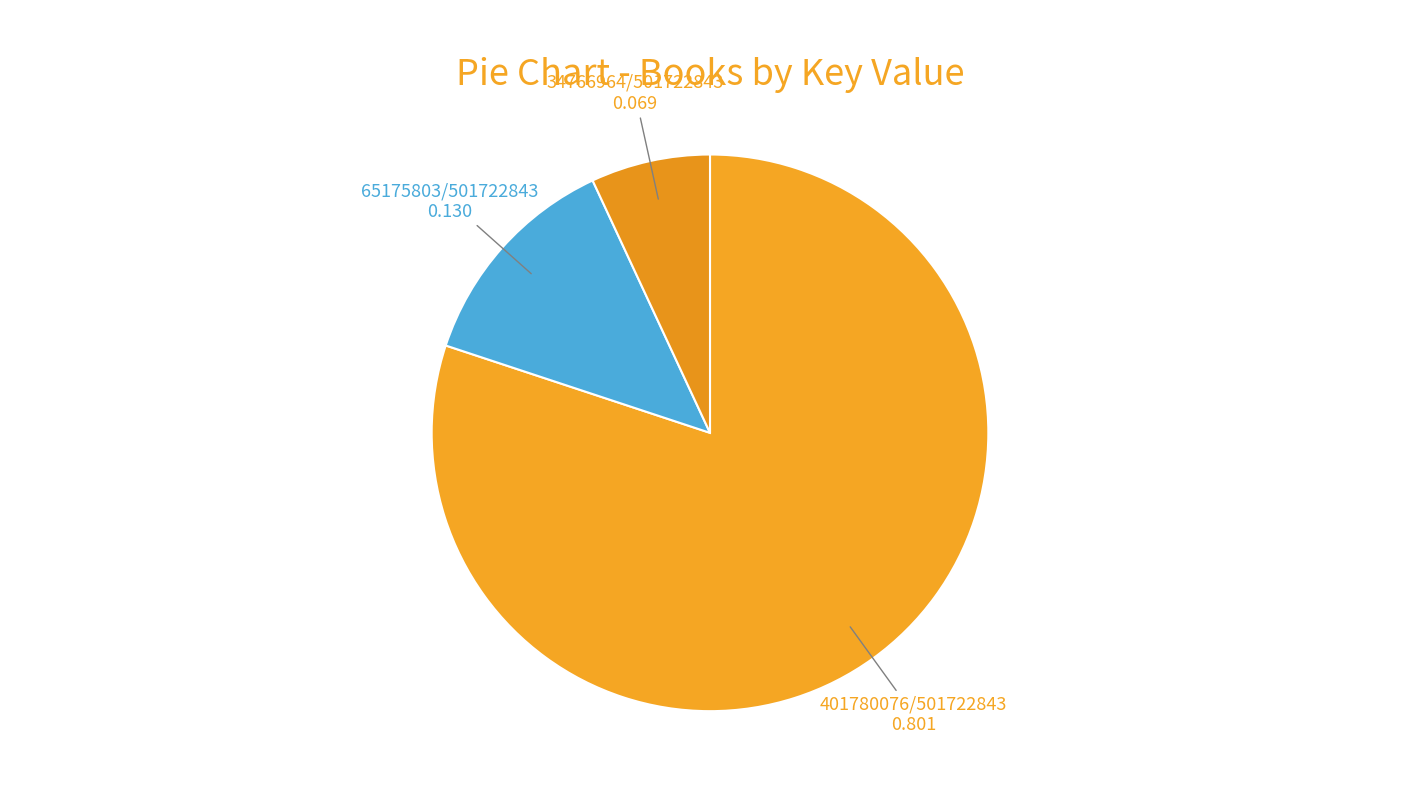

How many slices are in this pie chart?

3